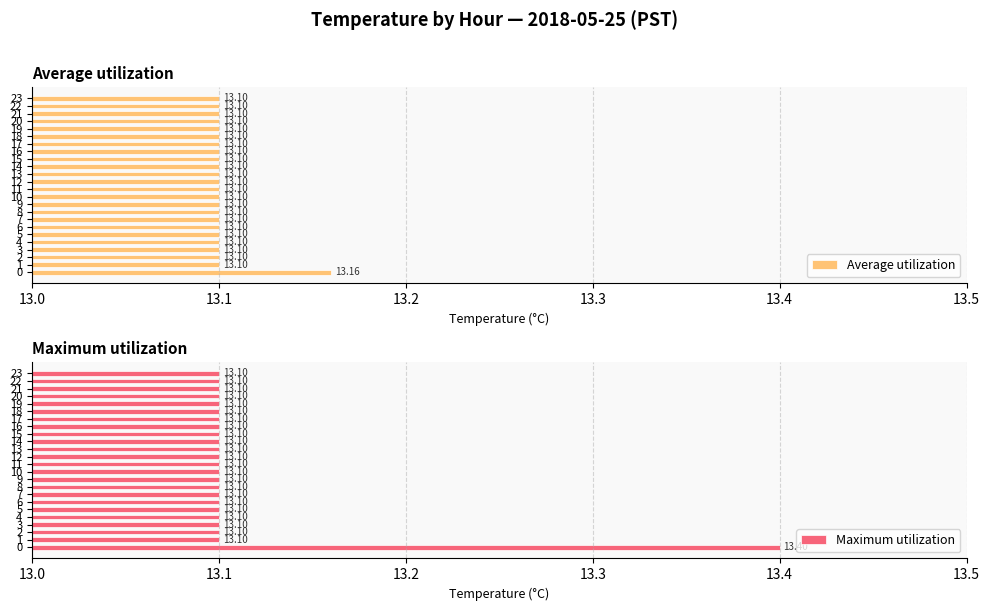

What is the difference between the maximum and minimum values in the Maximum utilization series?

0.3